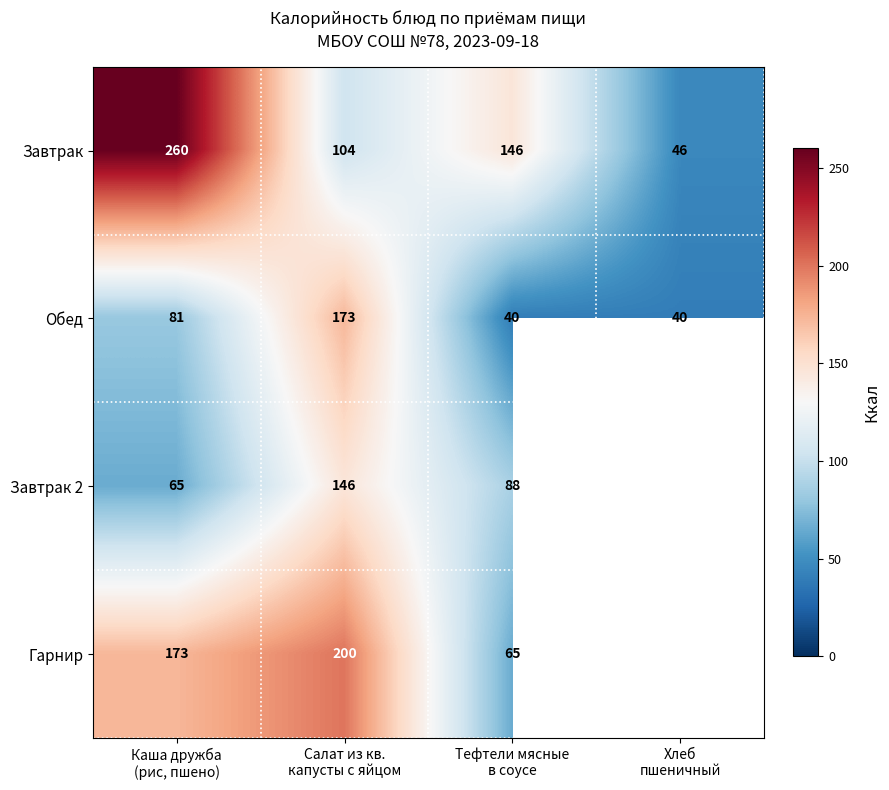

What is the highest value of the Завтрак series?

260